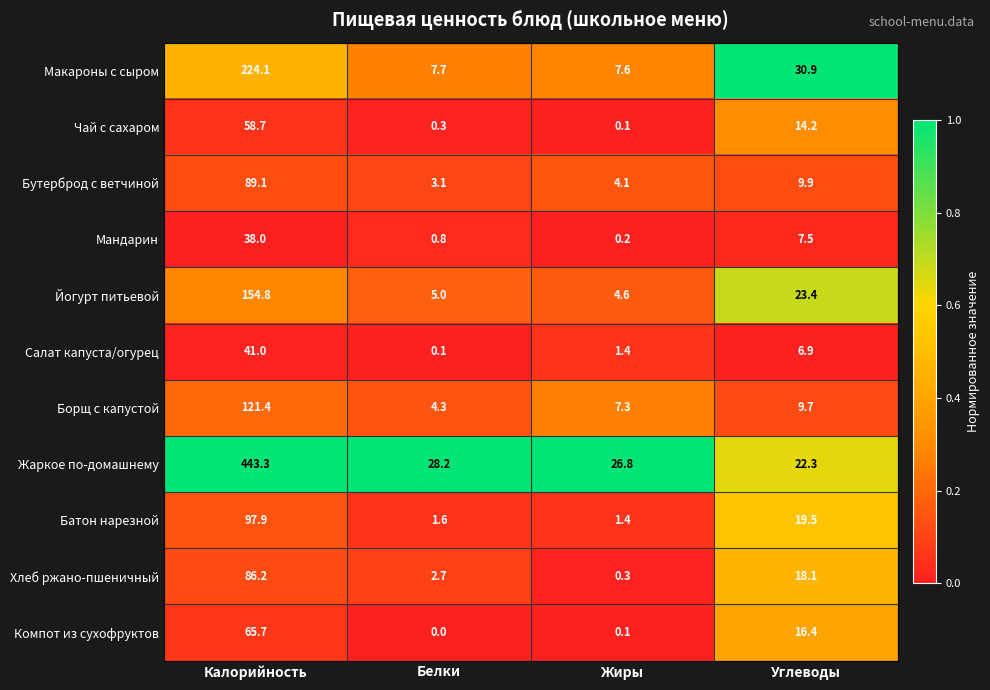

At how many categories does at least one series exceed 0?

4